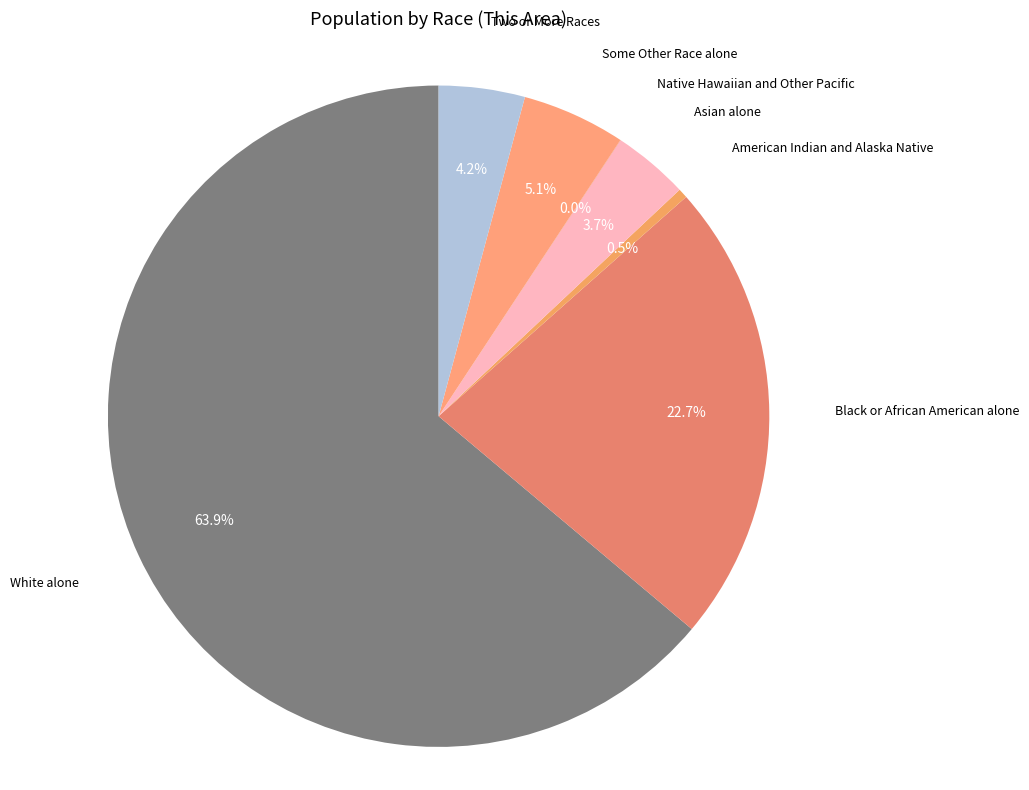

What is the majority slice?

White alone